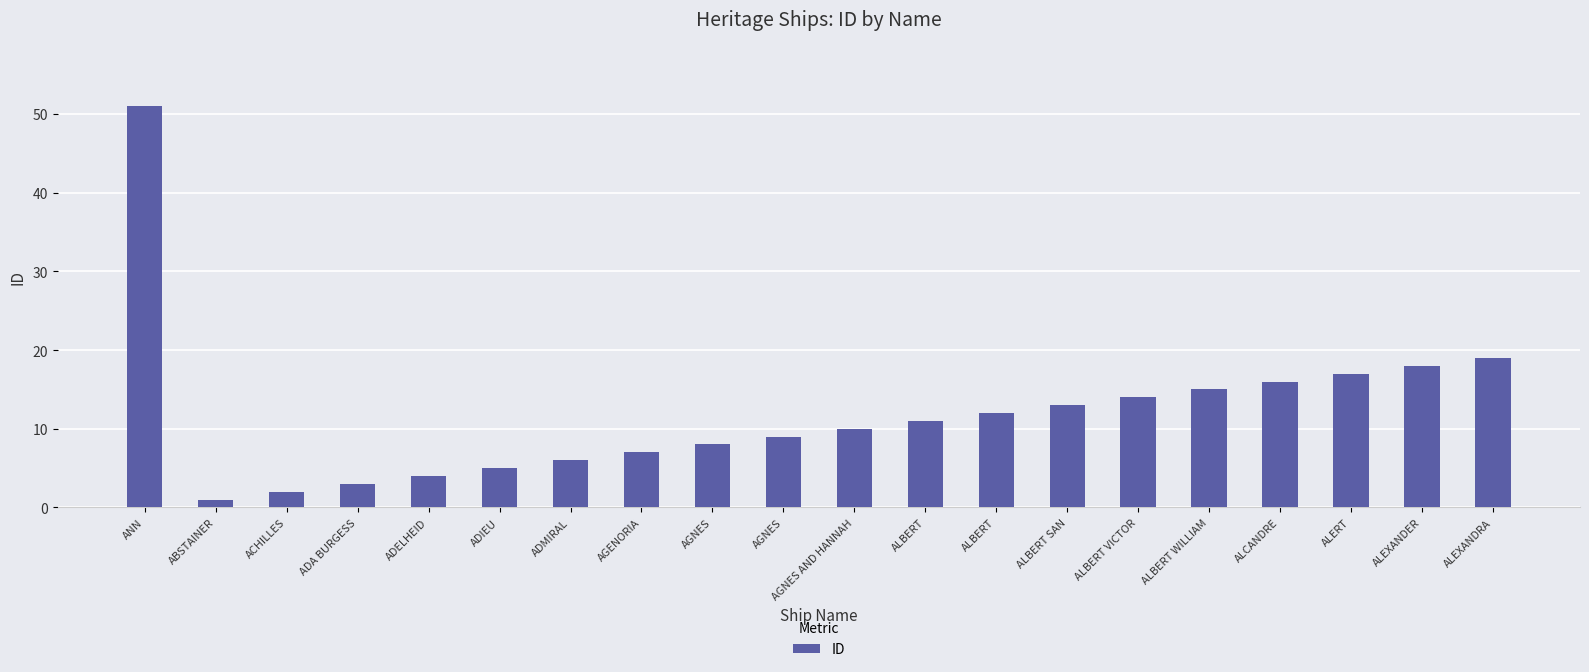

What value does the data have at ALEXANDRA?

19